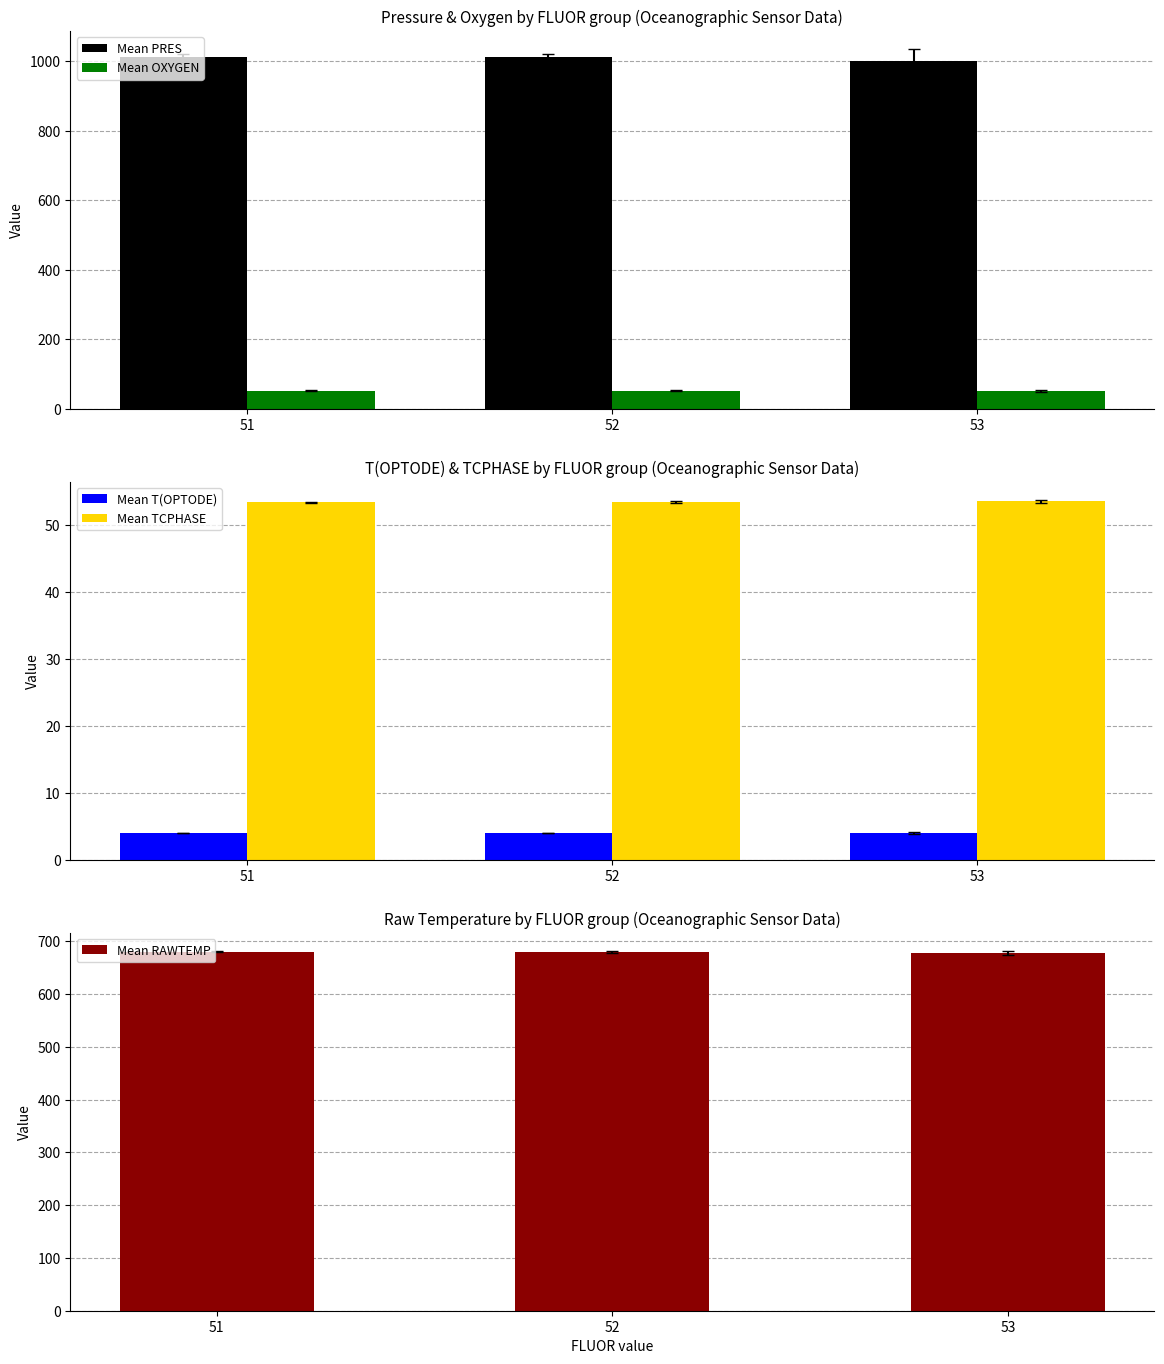

Rank the categories by Mean T(OPTODE) value from lowest to highest.

51, 52, 53